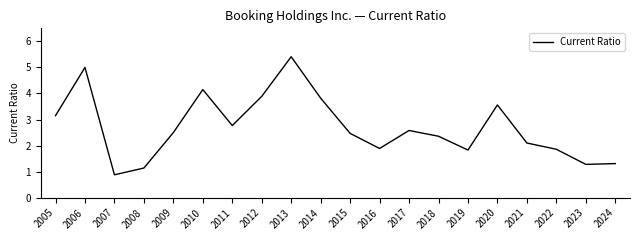

Where does the data first go above 2?

2005